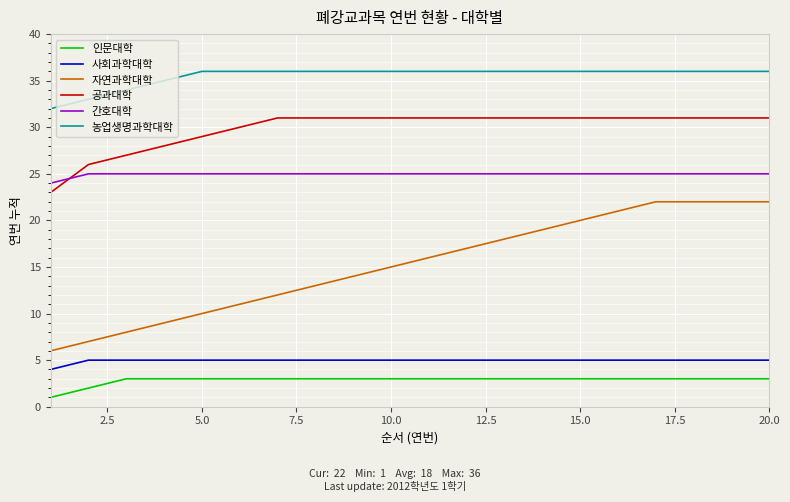

Which series has the widest spread of values?

자연과학대학